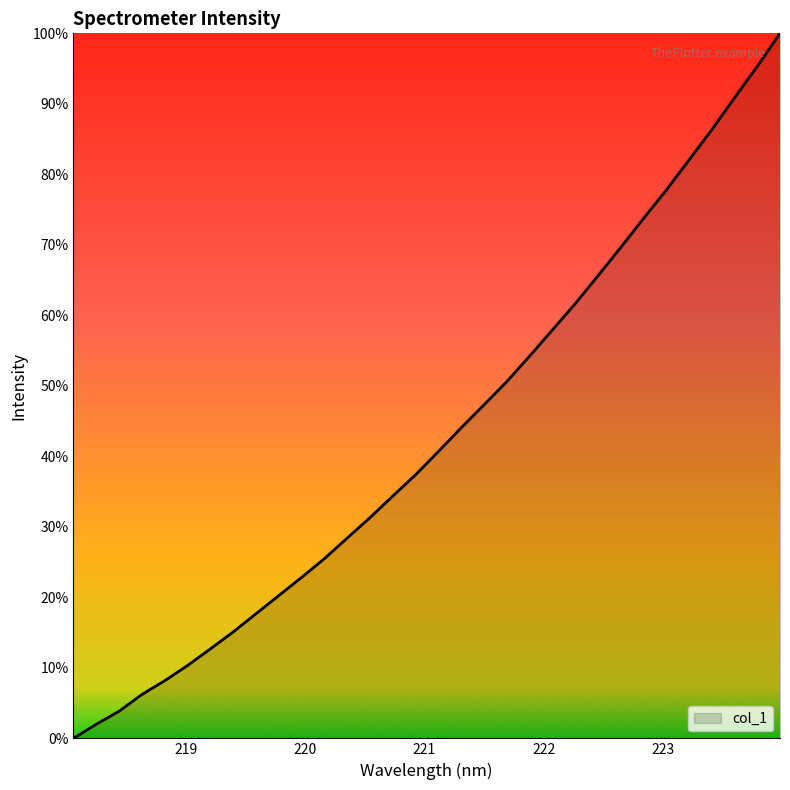

Where is the data nearest to the value 3581?

221.6902